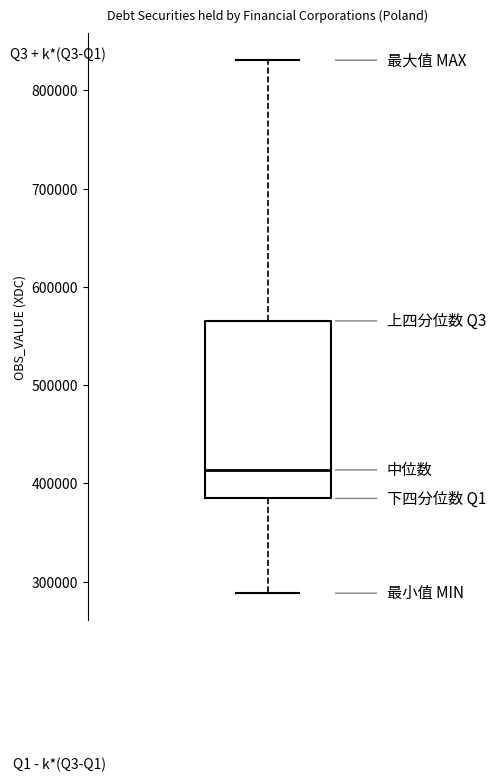

Read this box plot against the y-axis: the position of the median line, the range covered by the box, and the ends of both whiskers. The values are not printed on the chart, so give them approximately, as read against the axis.

median 410000, box 380000 to 570000, whiskers 290000 to 830000